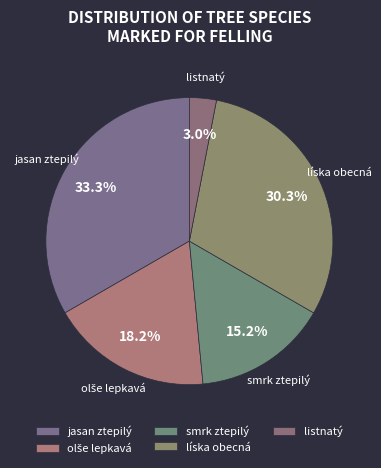

Which category has the smallest portion of the pie?

listnatý